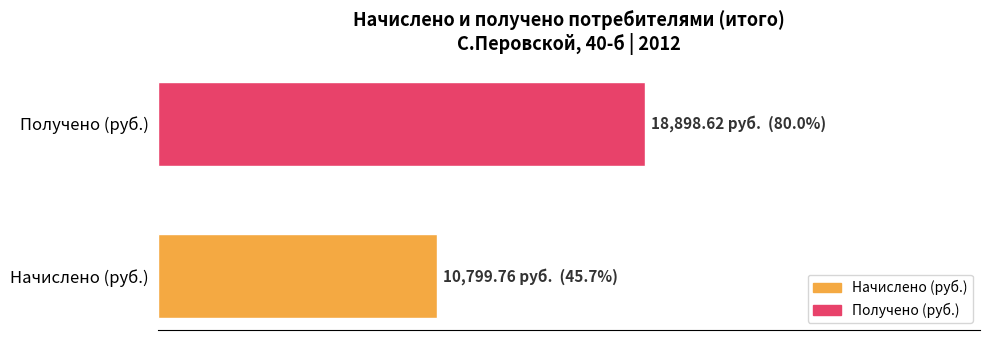

How many distinct data groups are displayed?

2